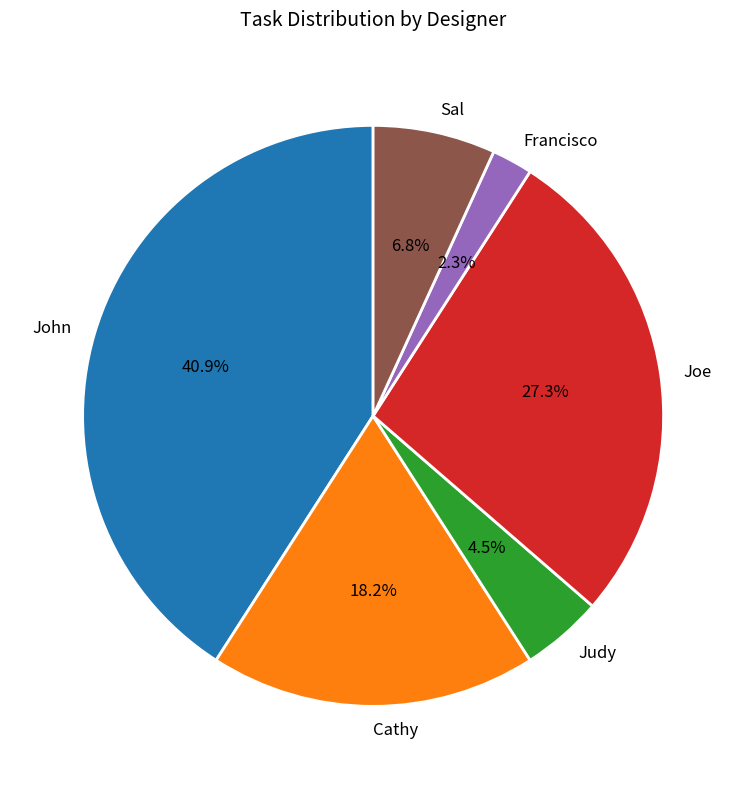

What portion of the pie excludes Francisco?

97.7%